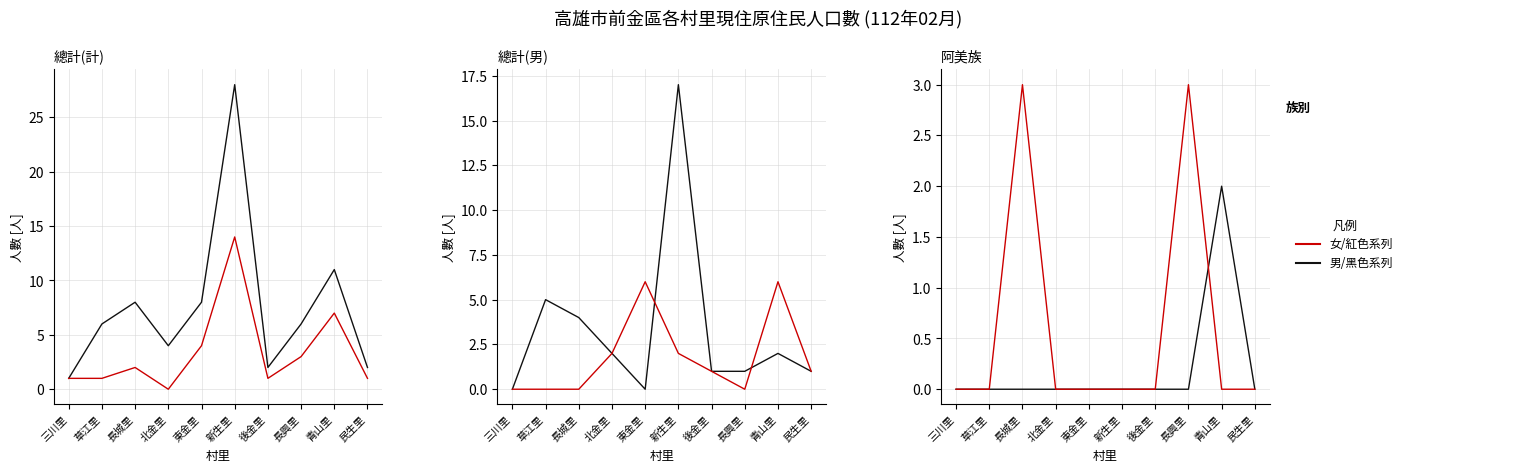

Which series has the largest total across all categories?

總計(計)